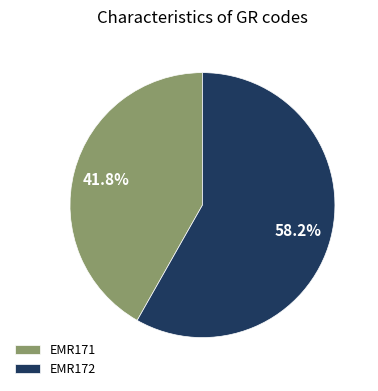

What is the total percentage of EMR171 and EMR172?

100.0%